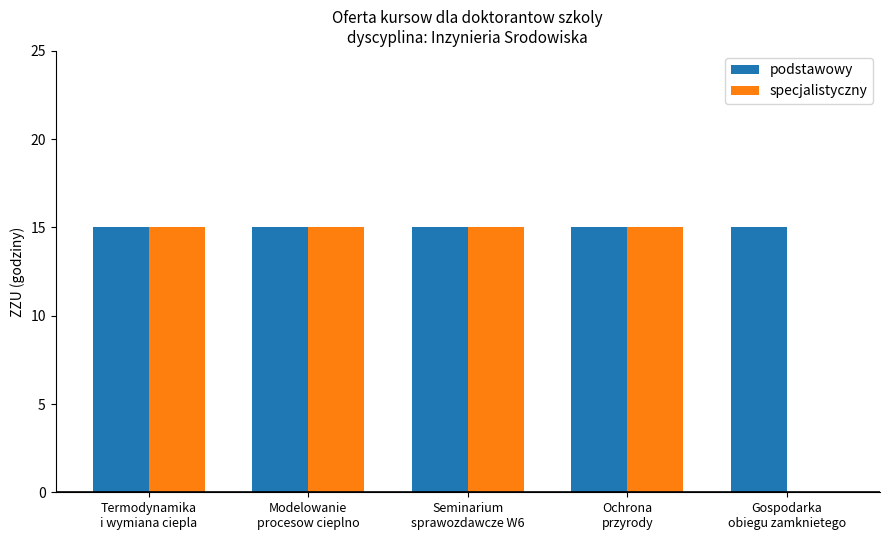

How many values in specjalistyczny are above zero?

4